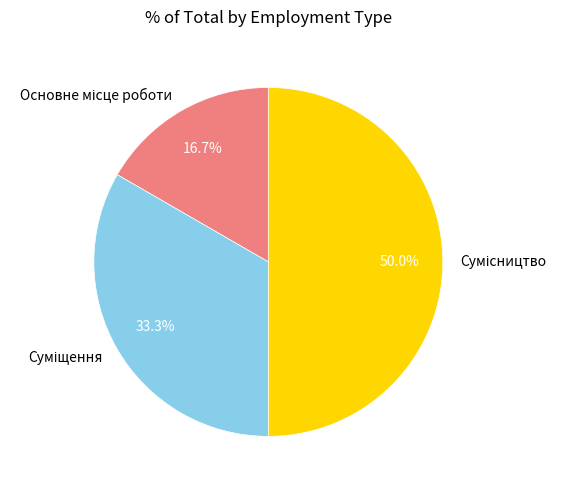

True or false: Основне місце роботи accounts for 8% of the total.

False